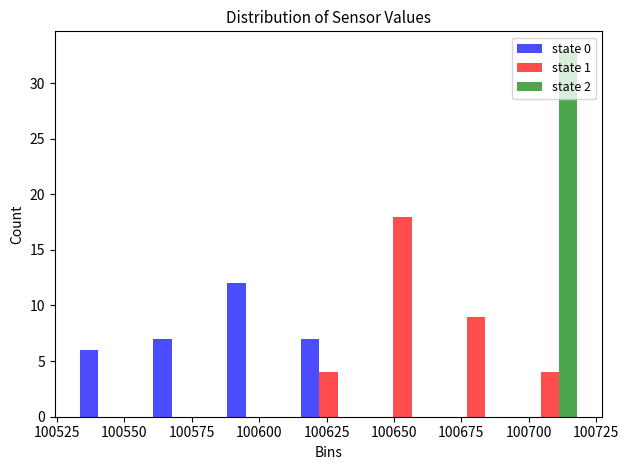

Reading left to right, list every range on the x-axis with the height of the bar of each series over it. Neither the bar edges nor the heights are printed on the chart, so give them approximately, as read against the axes.

100530 to 100555: state 0=6	state 1=0	state 2=0
100555 to 100585: state 0=7	state 1=0	state 2=0
100585 to 100610: state 0=12	state 1=0	state 2=0
100610 to 100640: state 0=7	state 1=4	state 2=0
100640 to 100665: state 0=0	state 1=18	state 2=0
100665 to 100695: state 0=0	state 1=9	state 2=0
100695 to 100720: state 0=0	state 1=4	state 2=33